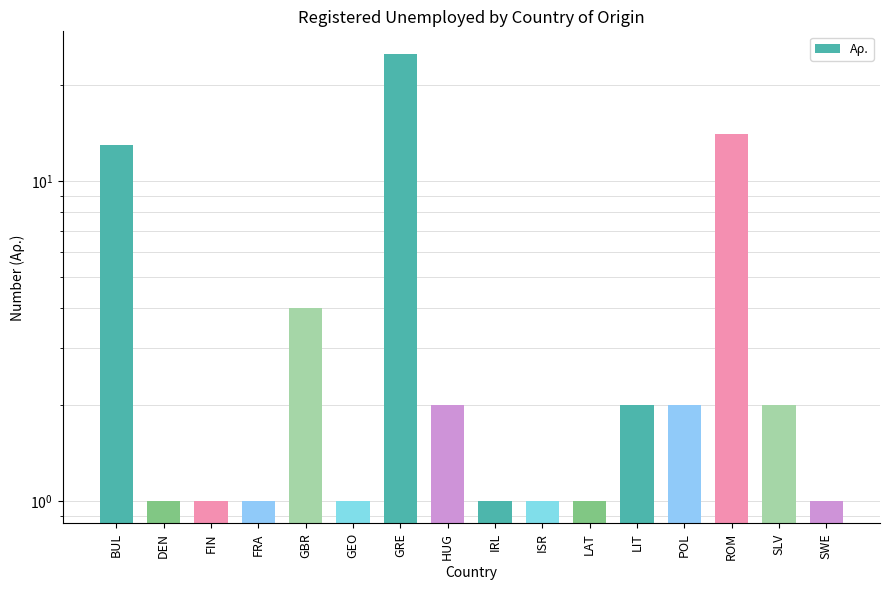

List the labels in order of value, largest first.

GRE, ROM, BUL, GBR, HUG, LIT, POL, SLV, DEN, FIN, FRA, GEO, IRL, ISR, LAT, SWE